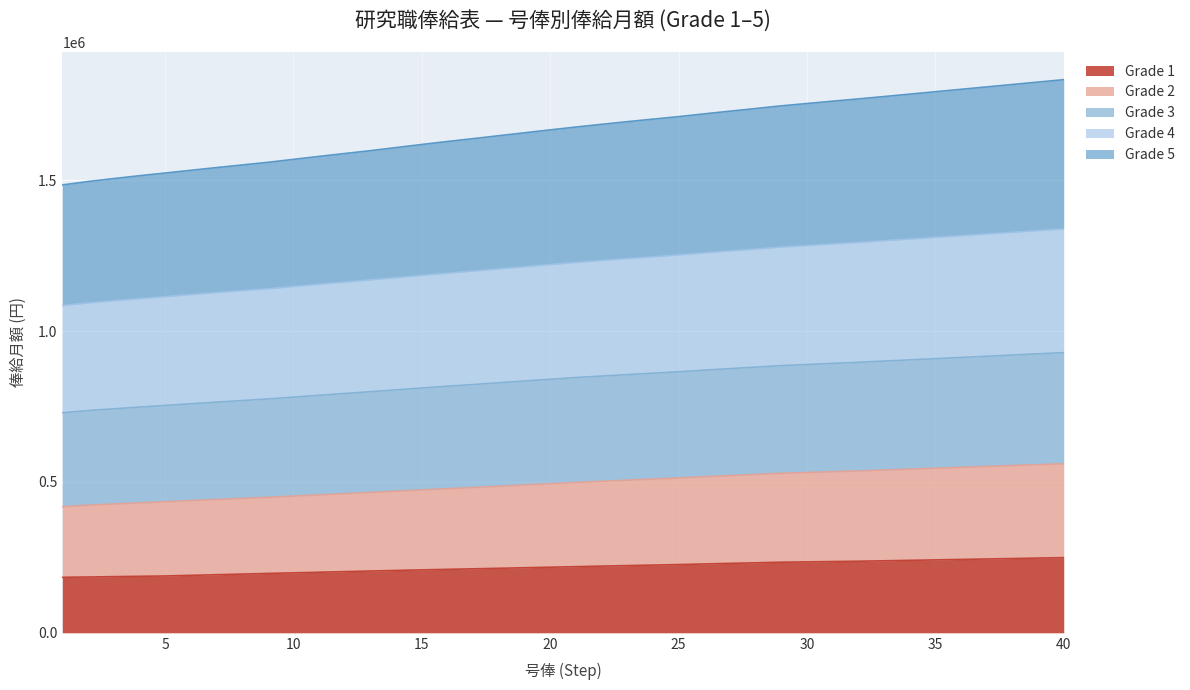

What are all the series names shown in the legend?

Grade 1, Grade 2, Grade 3, Grade 4, Grade 5